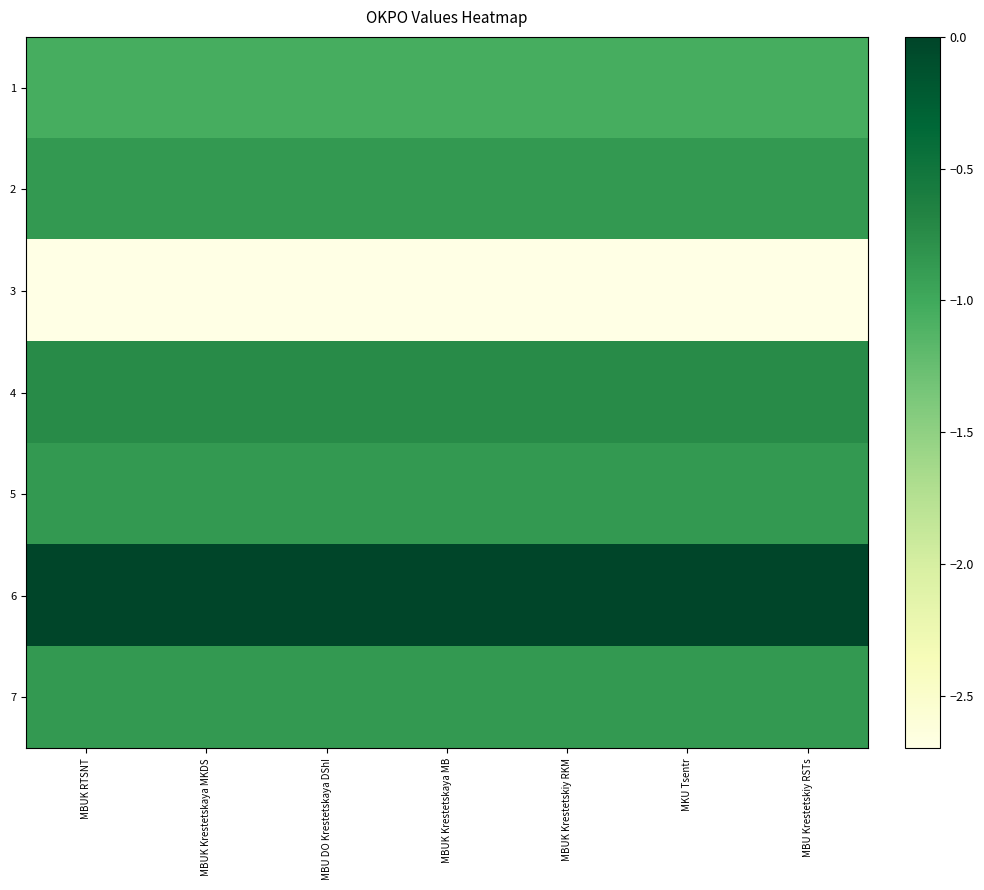

What is the difference between the highest and lowest values at MBU DO Krestetskaya DShI?

2.7